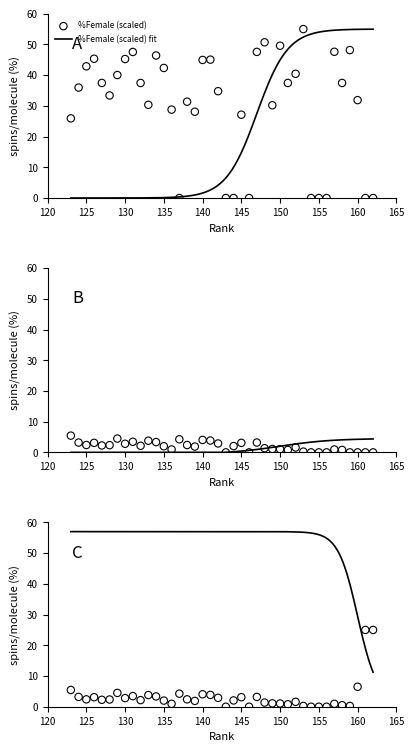

At how many categories does at least one series exceed 0?

33